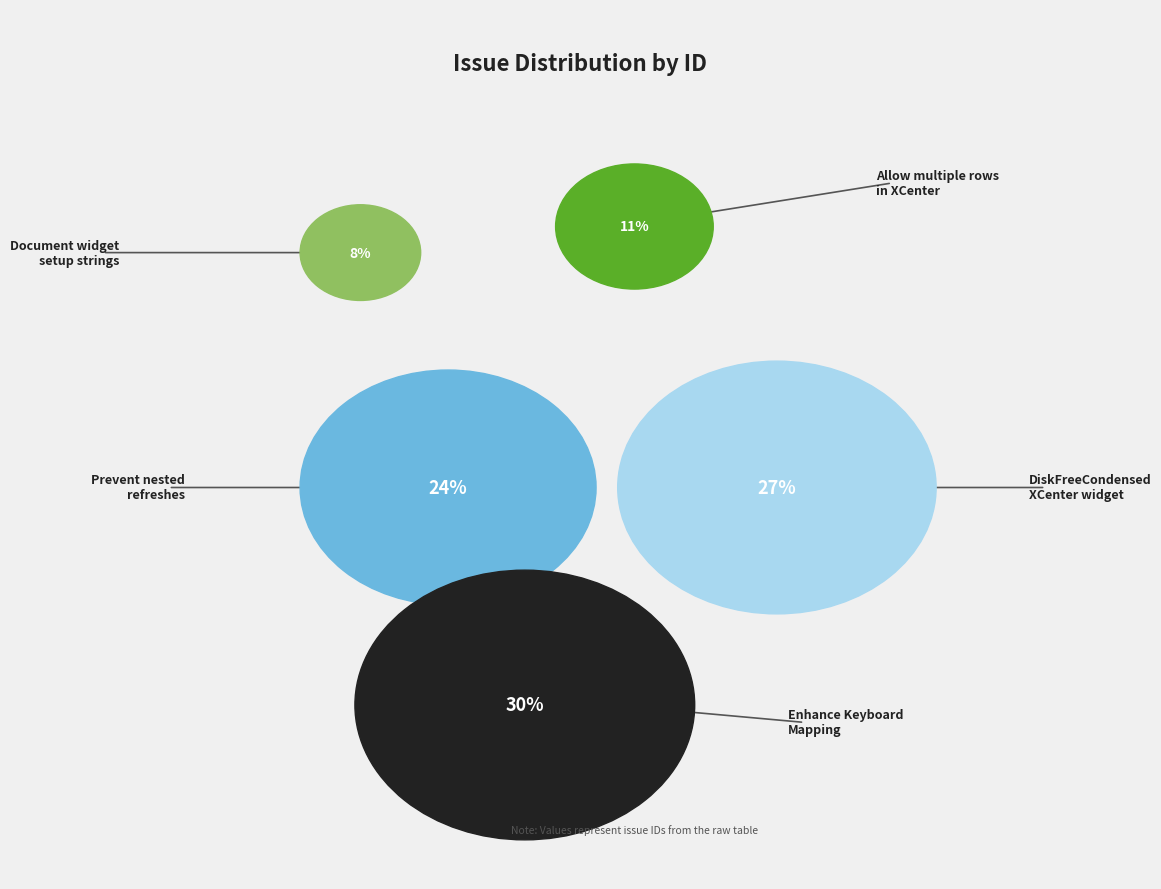

Is there a majority slice in this chart?

No